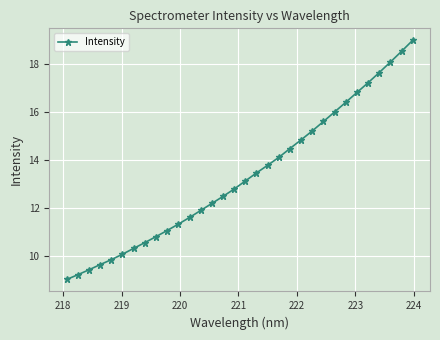

What is the difference between the second highest and second lowest values?

9.3